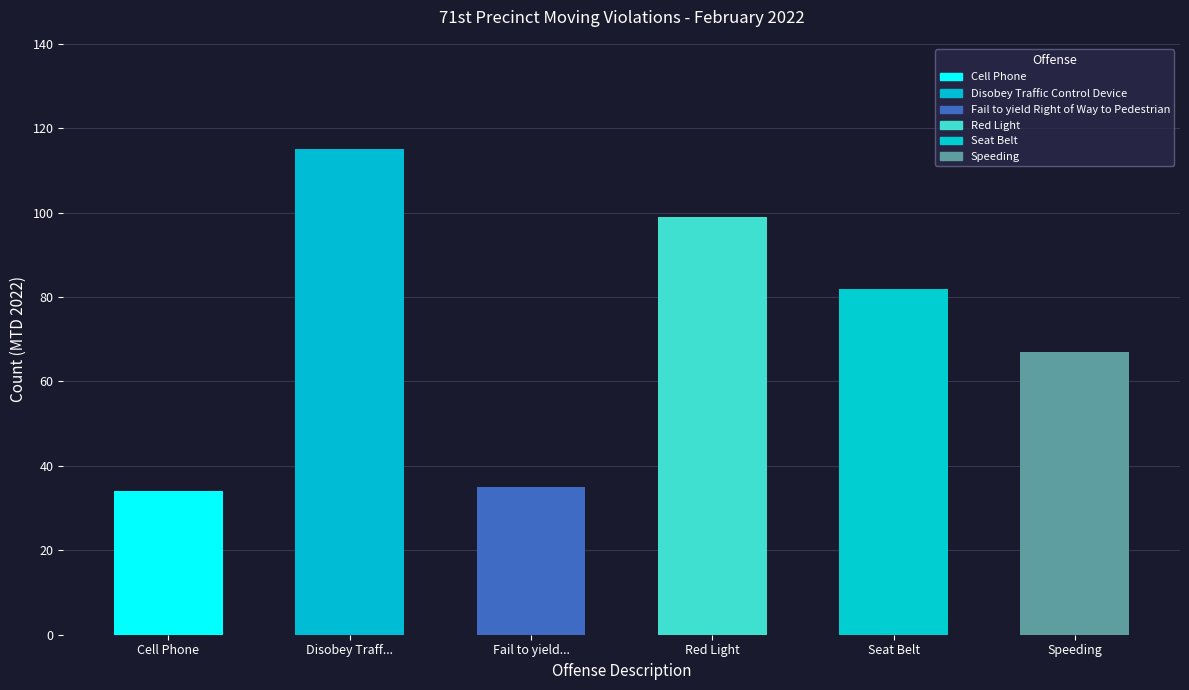

Which series has the widest spread of values?

Red Light